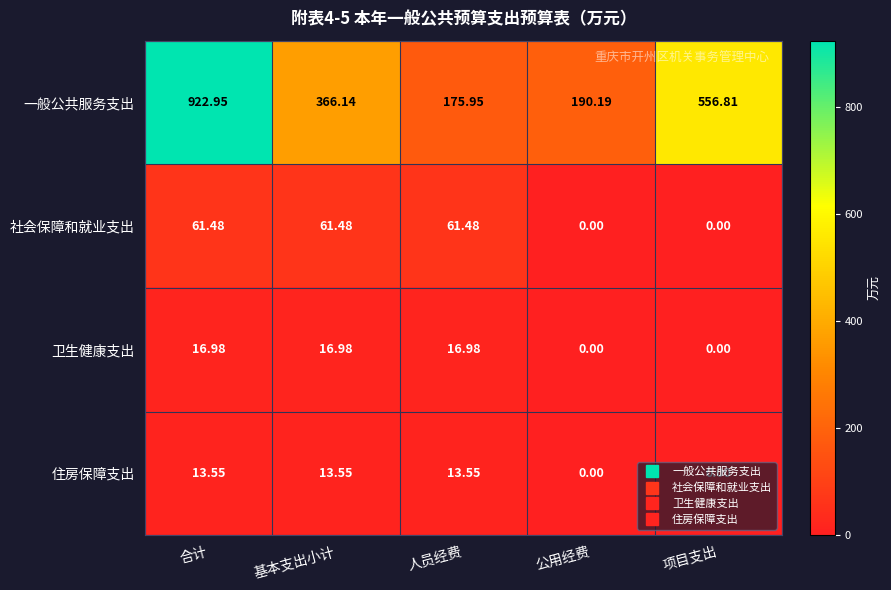

Count the number of data series in this chart.

4